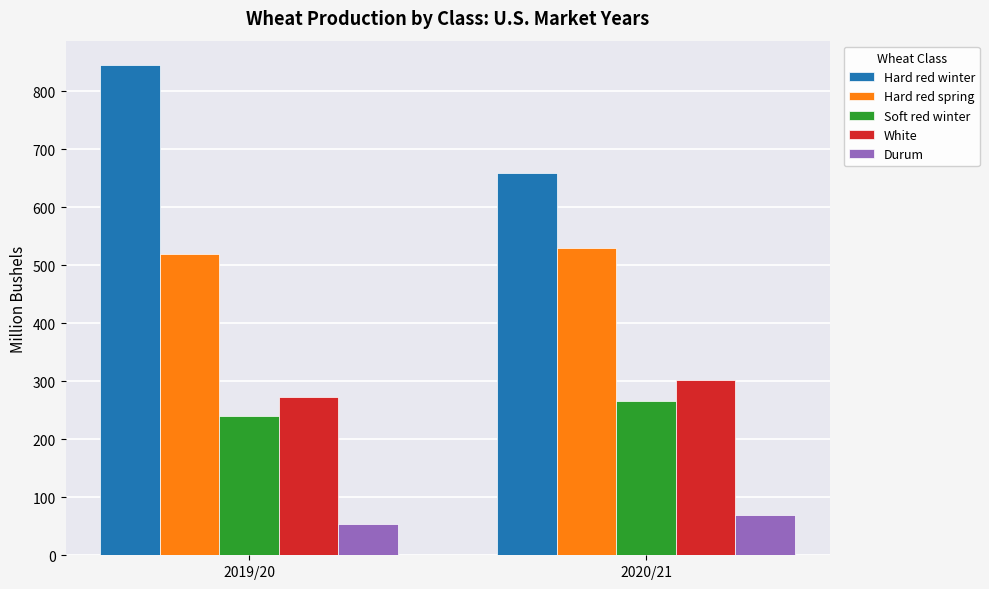

What is the maximum value for Soft red winter?

266.2